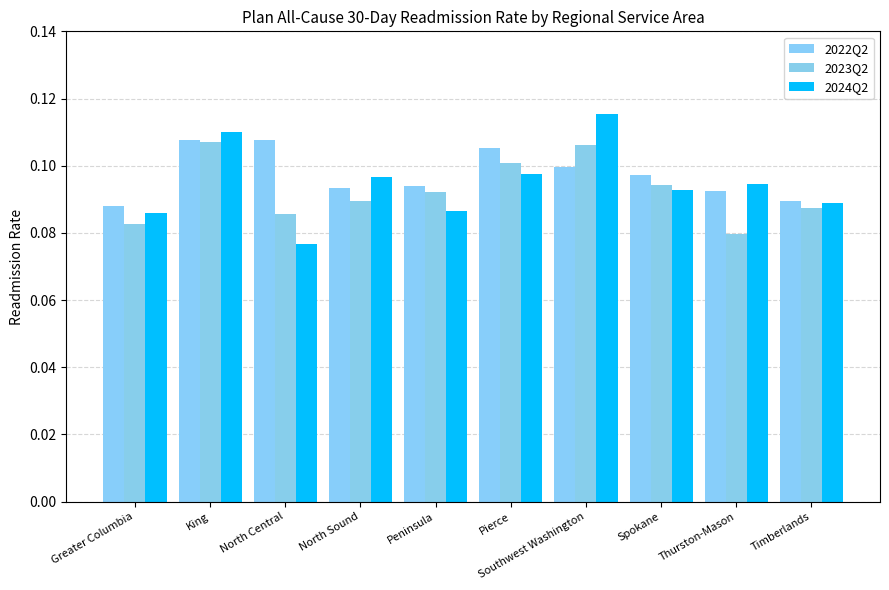

True or false: 2024Q2 has a value of 0.1 at Southwest Washington.

False